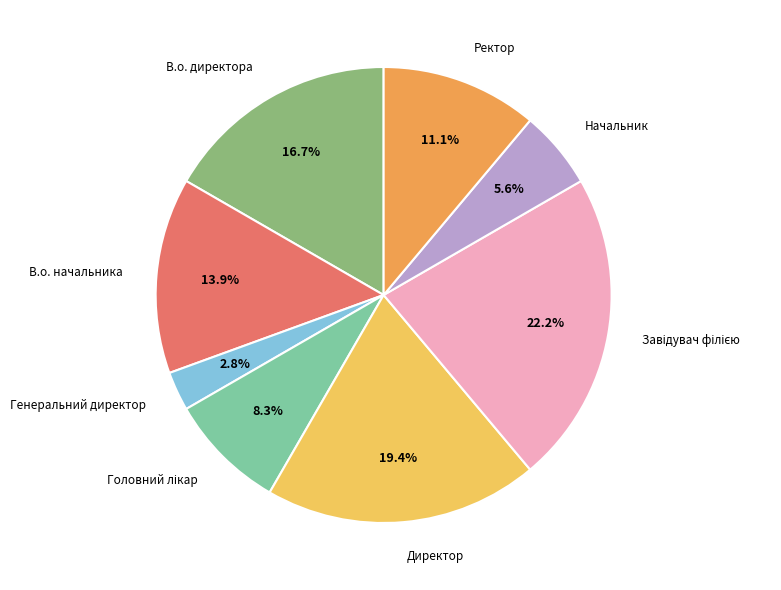

Do В.о. директора and Генеральний директор together represent more than half of the pie?

No